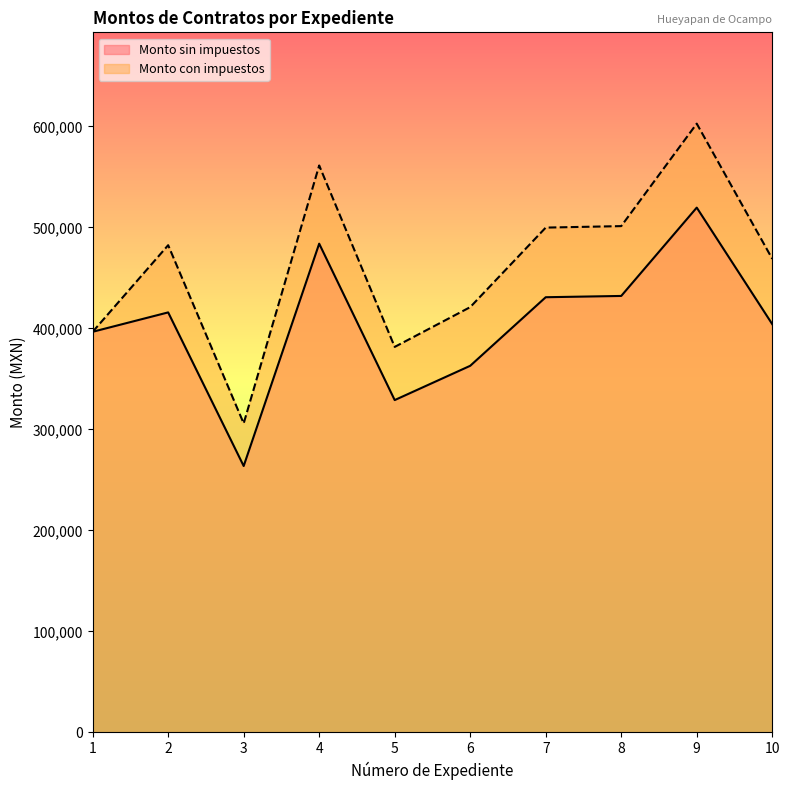

What is the difference between the second highest and second lowest values in the Monto con impuestos series?

179613.8